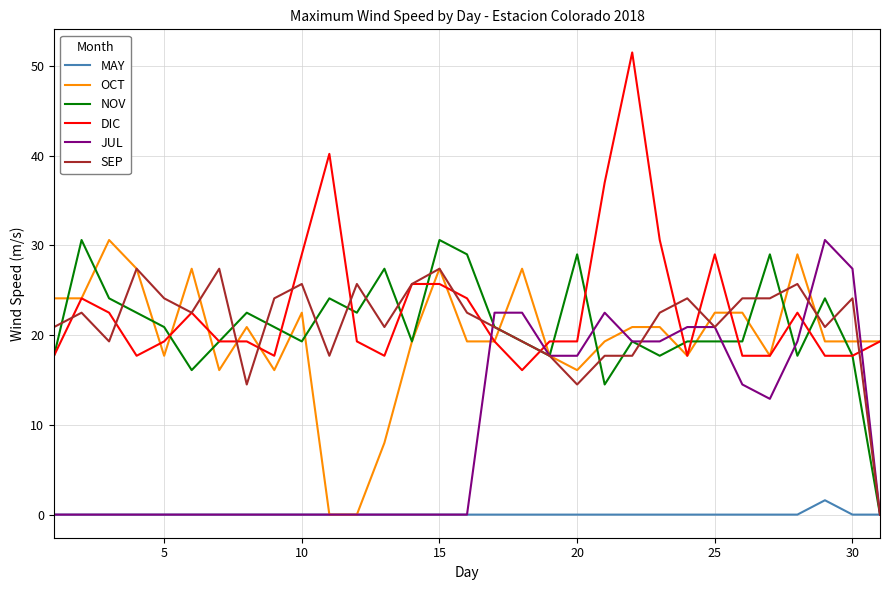

Which series has the widest spread of values?

DIC